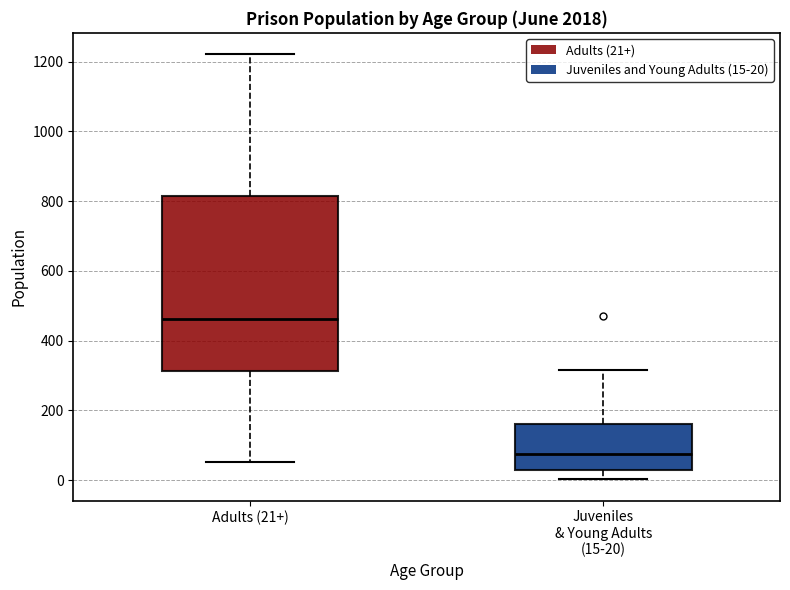

Reading left to right, read every box against the y-axis: the position of its median line, the range the box covers, and the ends of its whiskers. The values are not printed on the chart, so give them approximately, as read against the axis.

Adults (21+): median 460, box 320 to 820, whiskers 60 to 1220
Juveniles & Young Adults (15-20): median 80, box 20 to 160, whiskers 0 to 320